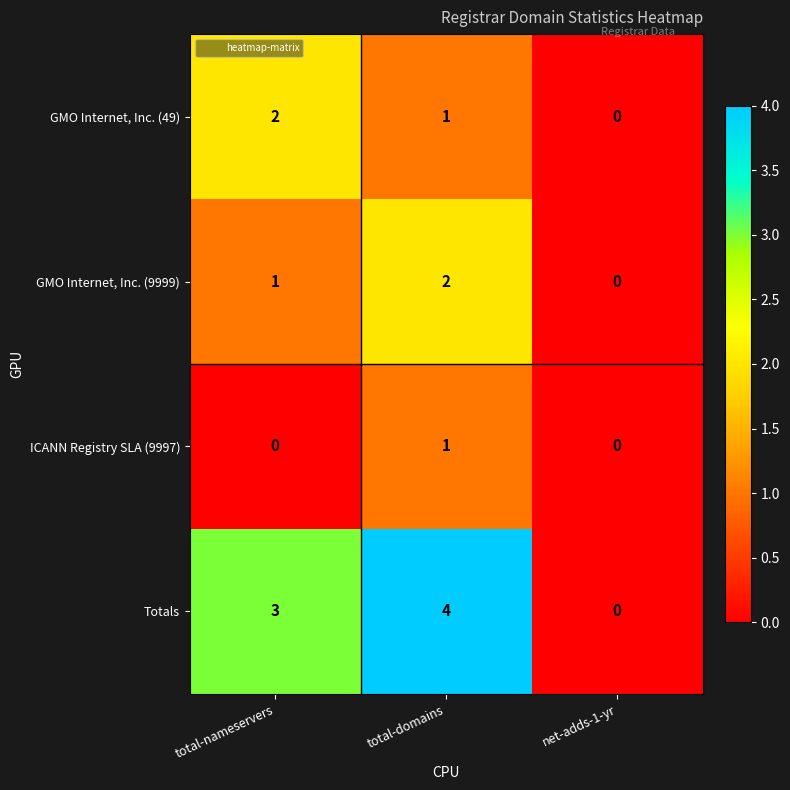

Reading left to right, what are all the values shown in this chart?

GMO Internet, Inc. (49): total-nameservers=2	total-domains=1	net-adds-1-yr=0
GMO Internet, Inc. (9999): total-nameservers=1	total-domains=2	net-adds-1-yr=0
ICANN Registry SLA (9997): total-nameservers=0	total-domains=1	net-adds-1-yr=0
Totals: total-nameservers=3	total-domains=4	net-adds-1-yr=0